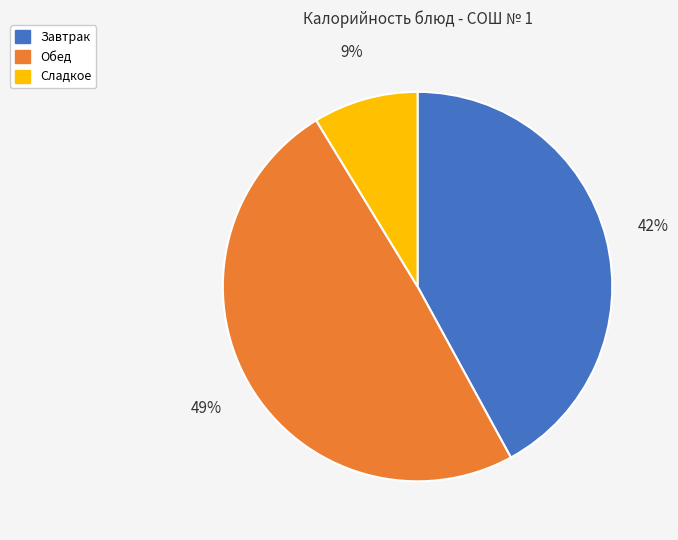

Is there any slice that represents more than half of the pie?

No